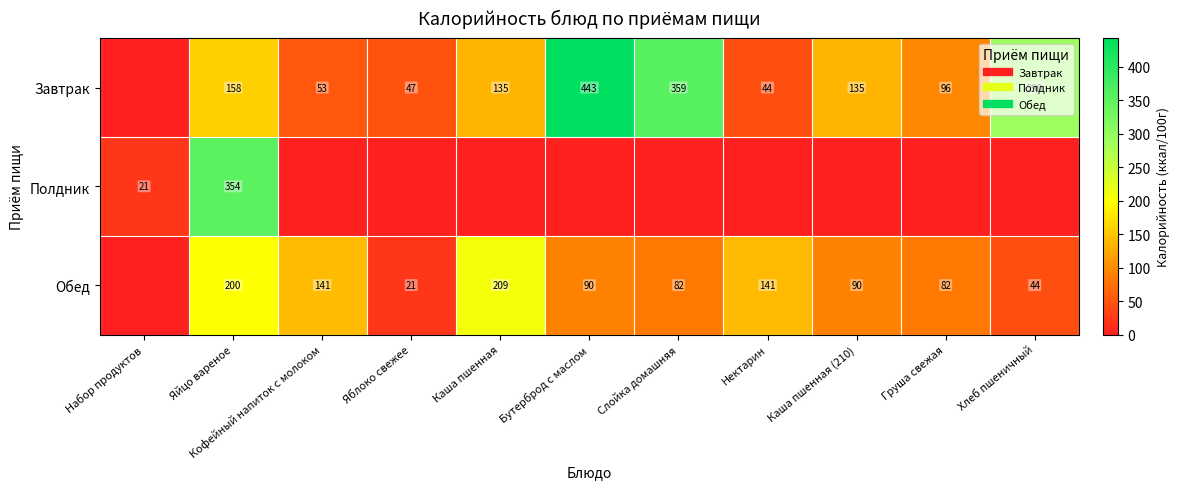

At which category does the chart reach its minimum across all series?

Набор продуктов